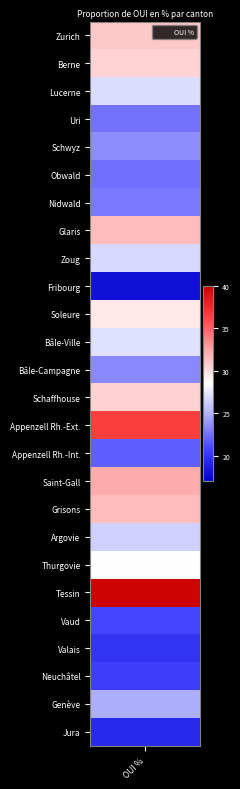

Reading left to right, transcribe all the data shown in this chart.

31.0	30.4	26.9	22.7	23.6	22.5	22.9	31.5	26.7	17.9	29.5	27.1	23.4	30.5	36.4	21.9	32.2	31.5	26.4	28.6	39.8	20.9	19.9	20.6	24.9	19.4